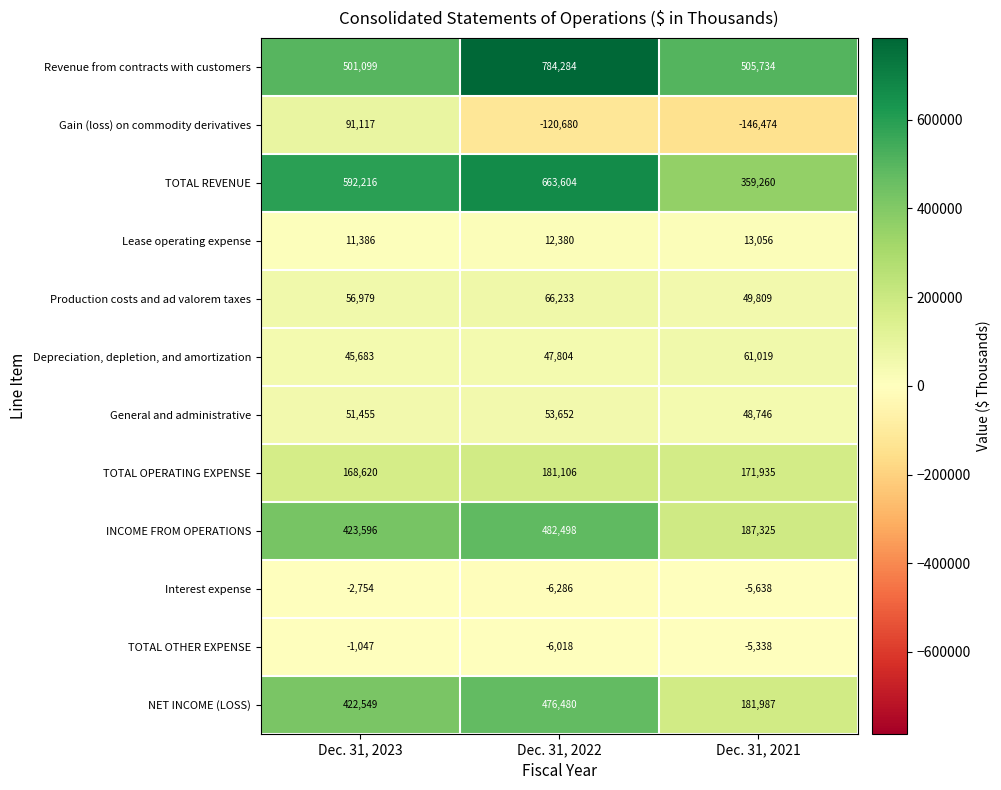

At which category is the sum across all series the highest?

Dec. 31, 2022